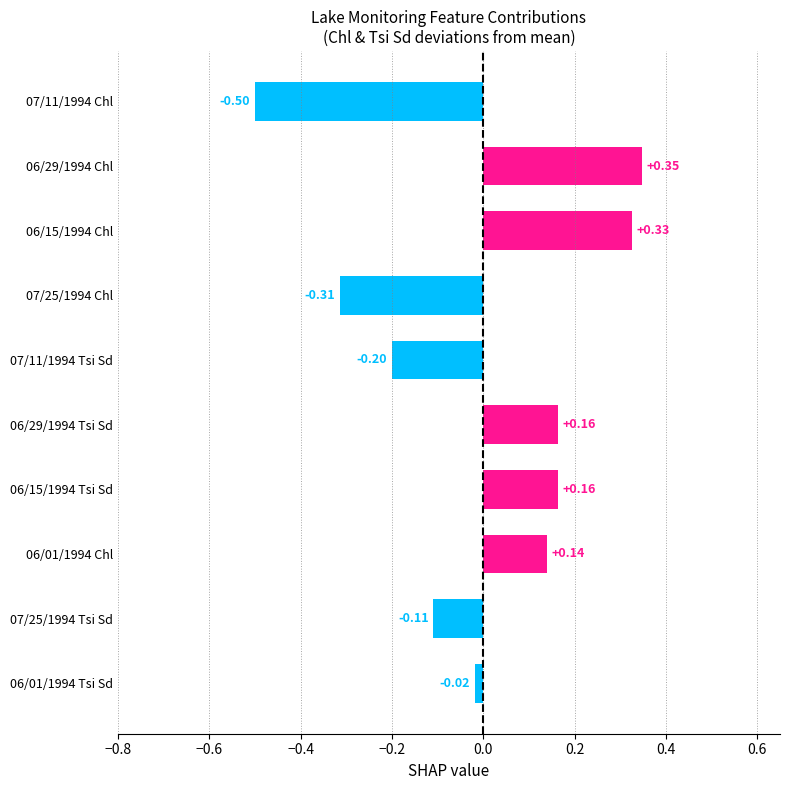

Where is the data nearest to the value 0?

06/01/1994 Tsi Sd